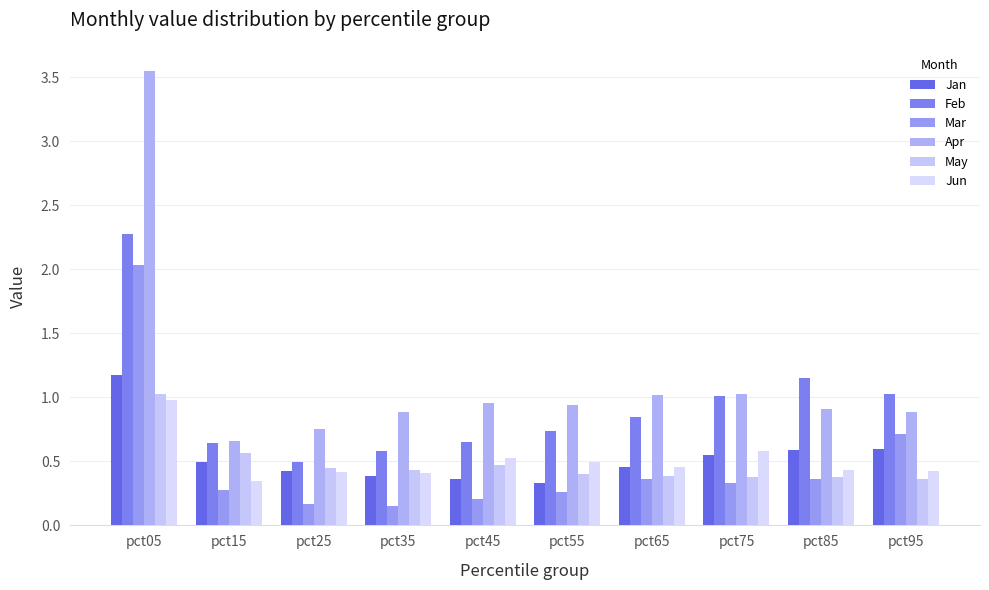

The value of Mar at pct65 is 0.2. True or false?

False